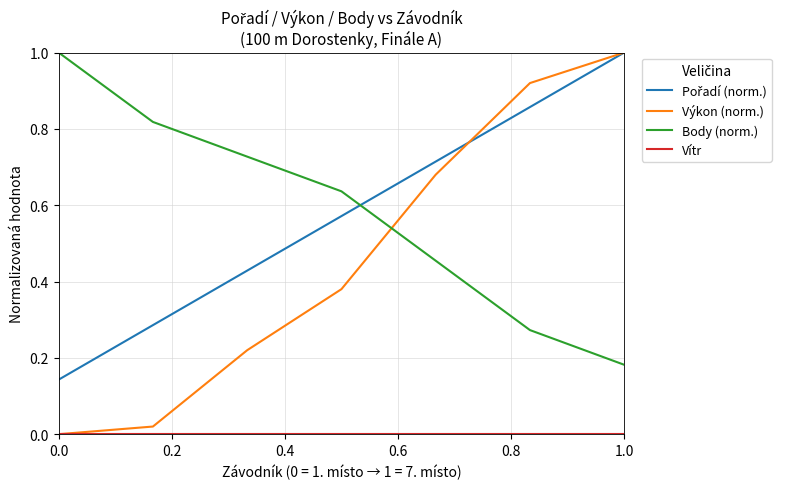

Which series has the largest range (max minus min)?

Výkon (norm.)